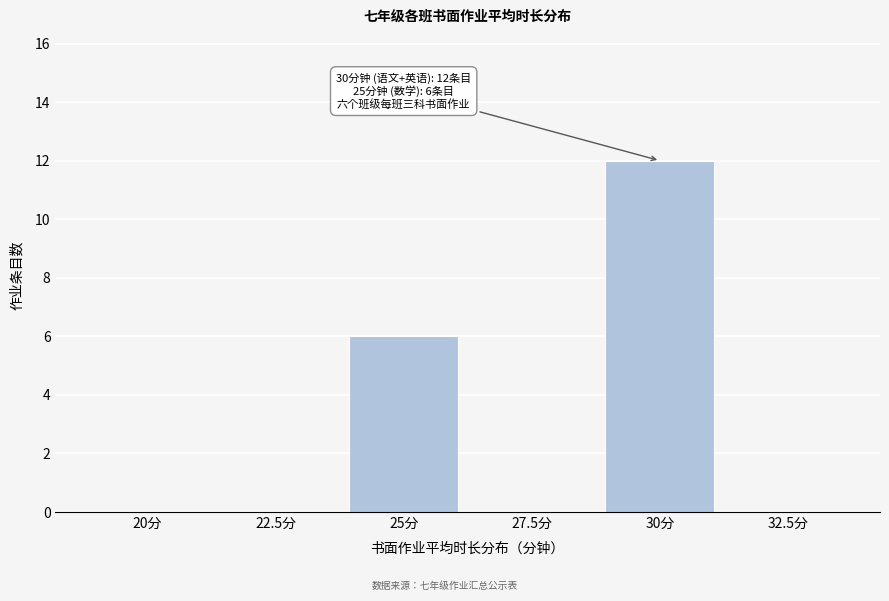

Reading left to right, extract all data points from this chart.

20分=0	22.5分=0	25分=6	27.5分=0	30分=12	32.5分=0